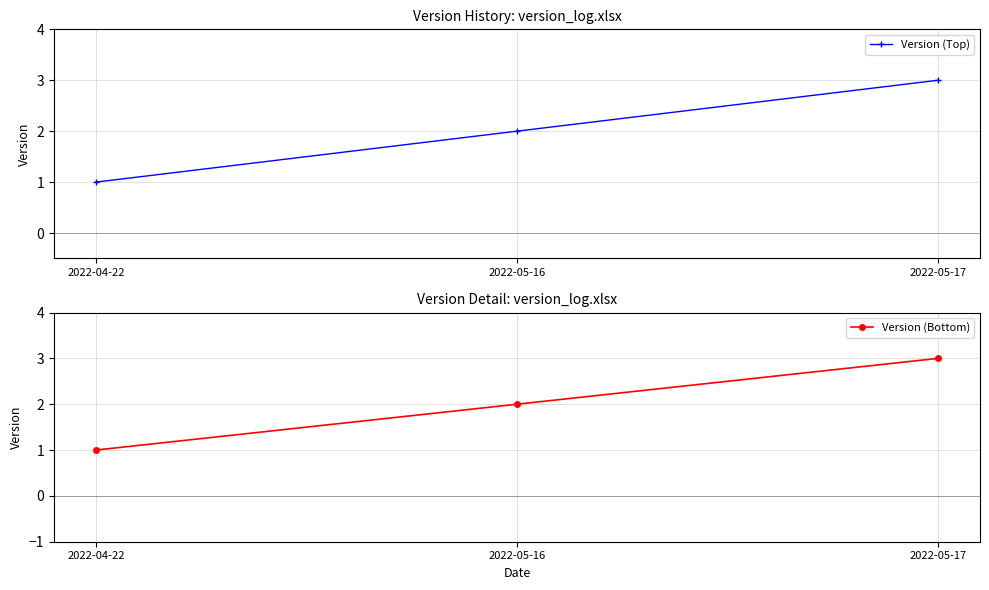

What is the sum of all Version (Bottom) values?

6